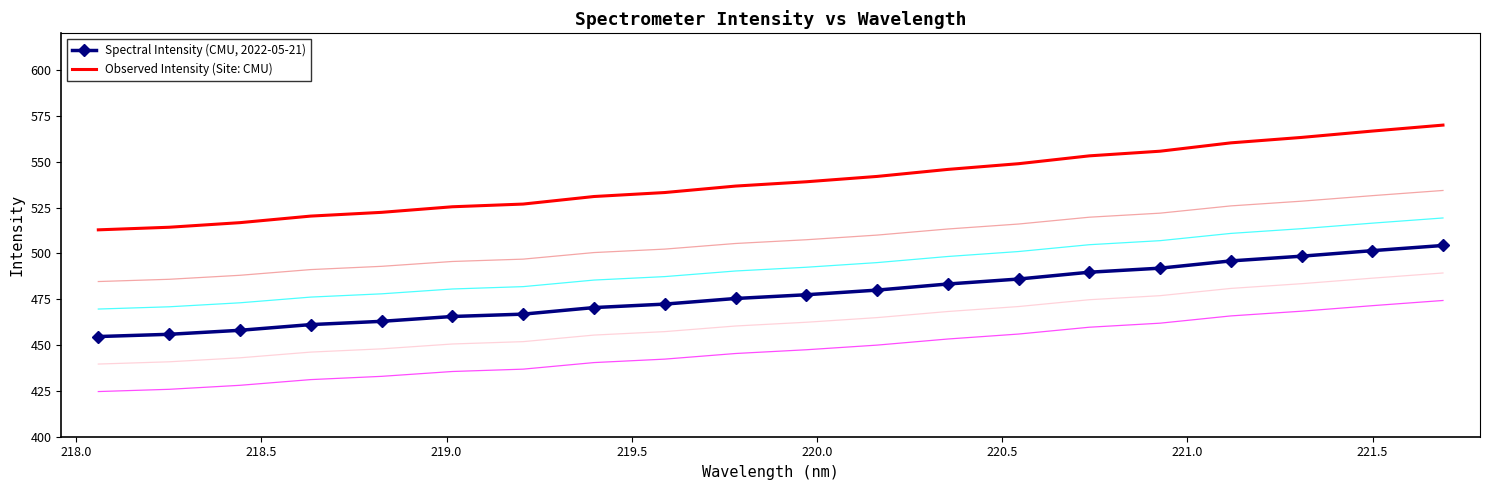

True or false: Spectral Intensity (CMU, 2022-05-21) and Observed Intensity (Site: CMU) cross at least once.

False